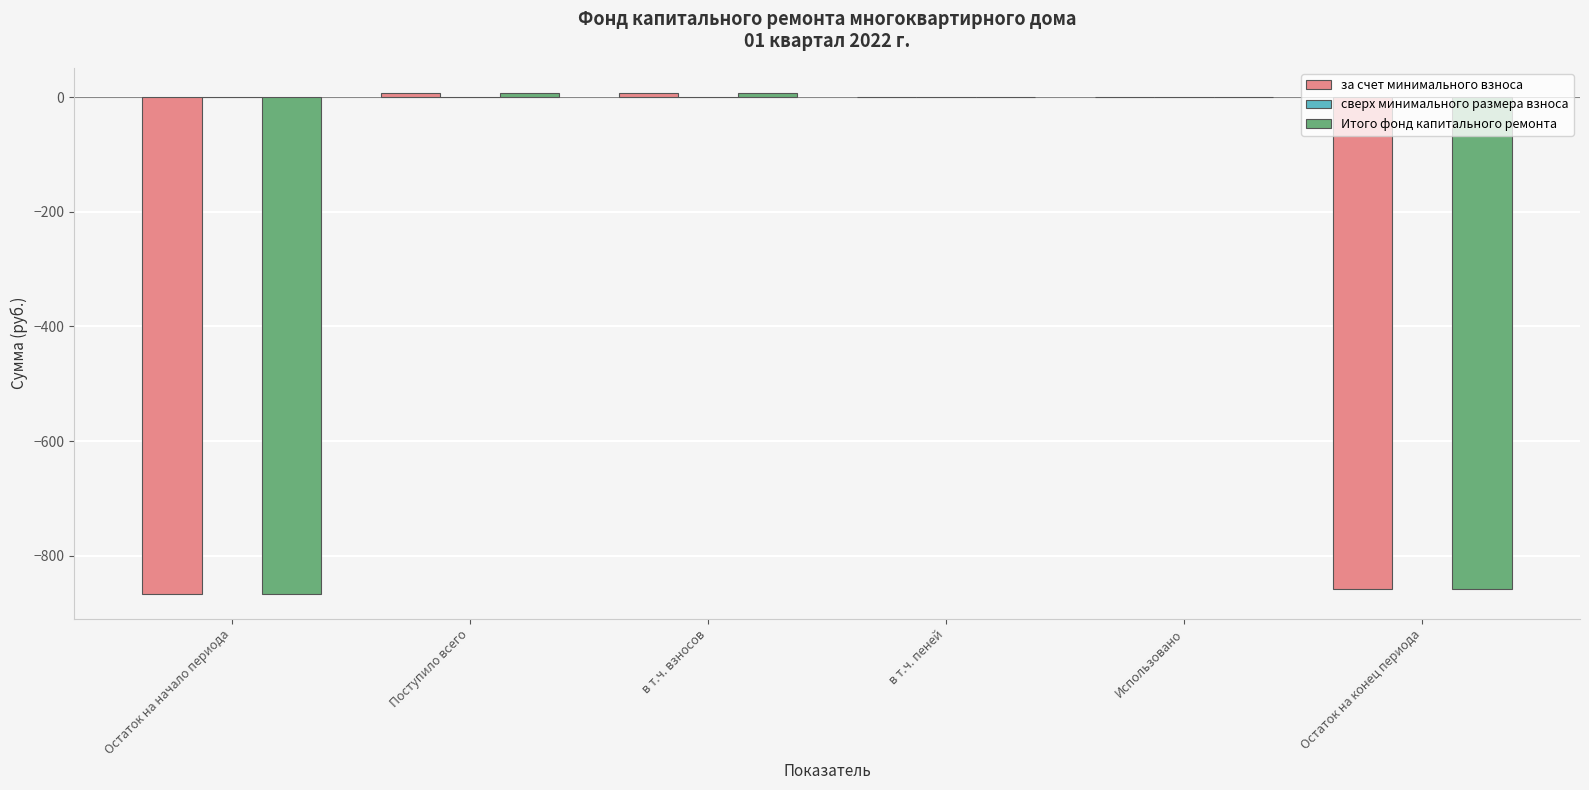

What is the sum of the Итого фонд капитального ремонта values at в т.ч. пеней and Поступило всего?

8.0